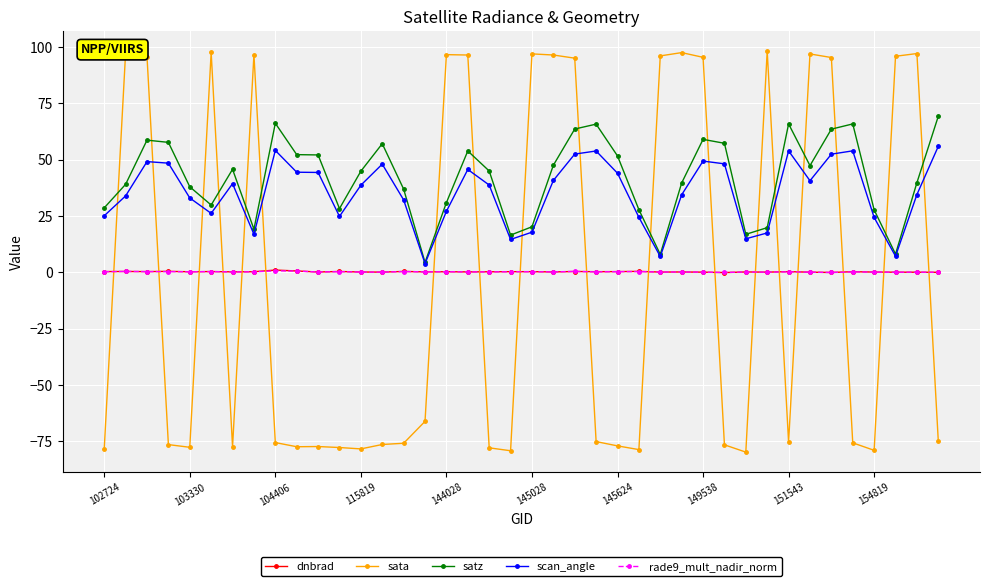

What is the value of the sata point at the 3rd from the left?

95.7